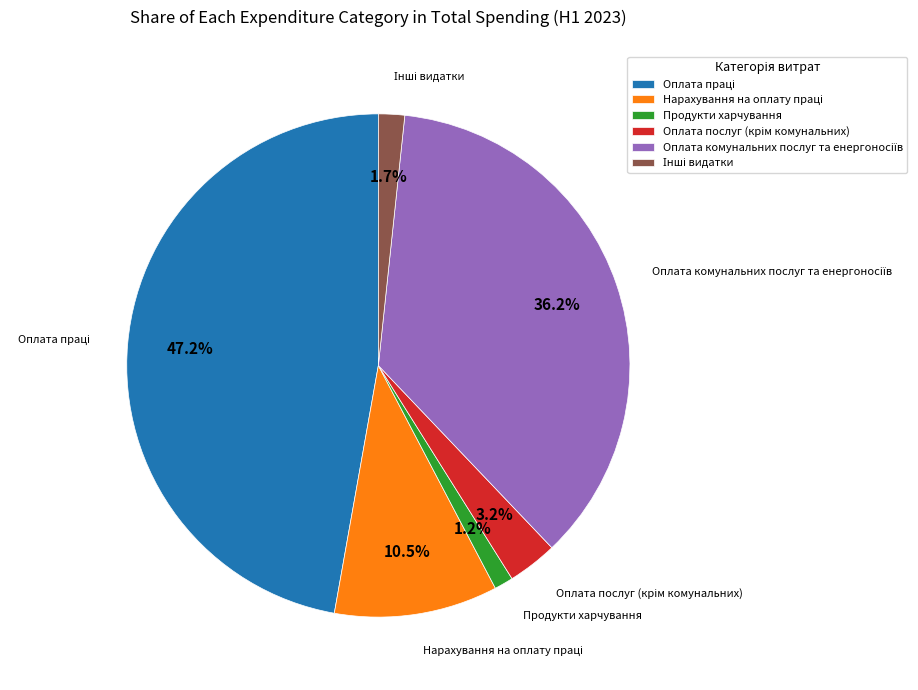

Is there any slice that represents more than half of the pie?

No